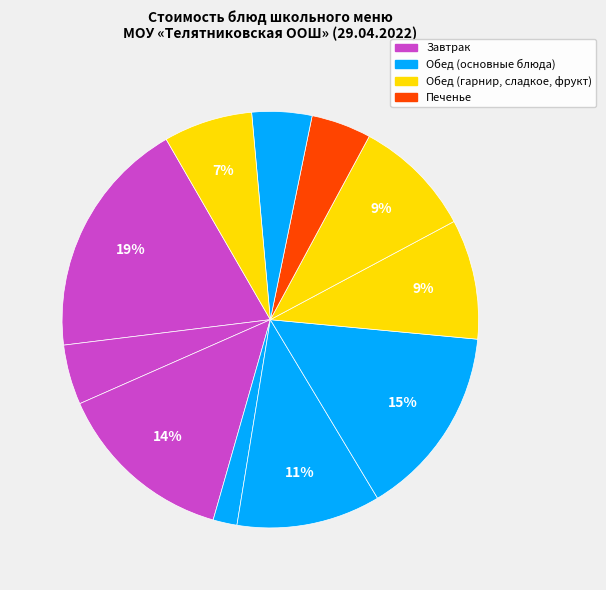

Rank the categories by value from highest to lowest.

суп молочный с макаронными изделиями, курица отварная, БУТЕРБРОДЫ С МАСЛОМ, рассольник петербургский, каша гречневая отварная с маслом сл., компот из свежих плодов, яблоко, КАКАО С МОЛОКОМ, ПЕЧЕНЬЕ ЮБИЛЕЙНОЕ, ХЛЕБ РЖАНОЙ, свежий ПОМИДОР